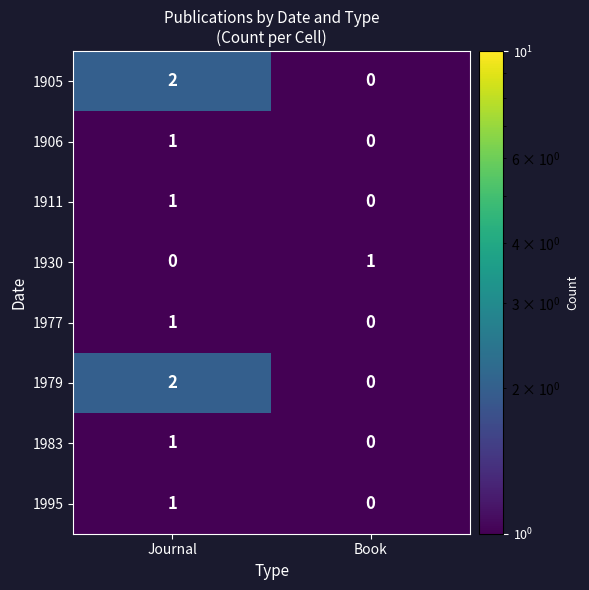

Is the value of 1979 at Journal greater than the value of 1930 at Book?

Yes